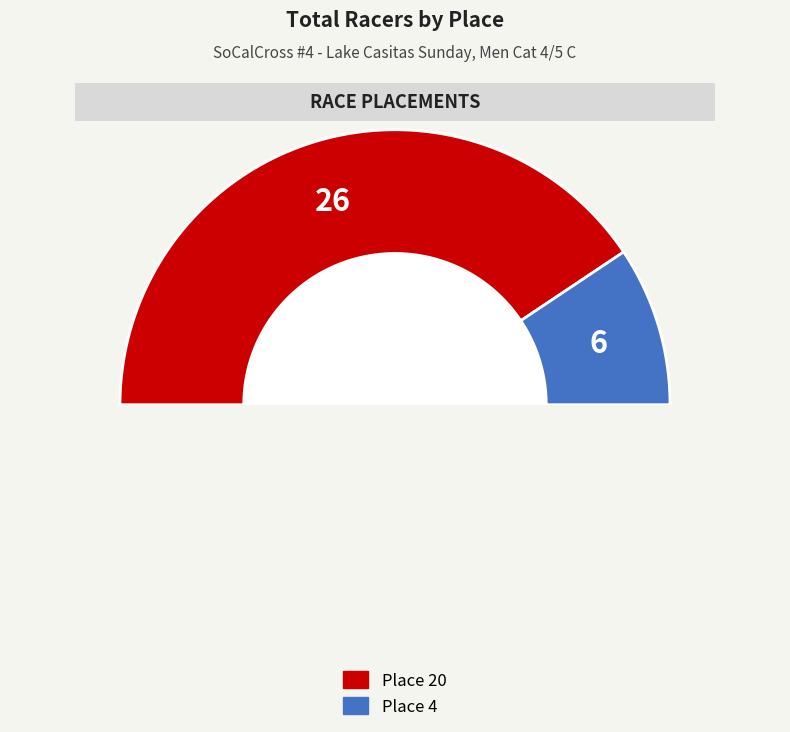

To the nearest percent, what is the difference between the Place 20 and Place 4 slice percentages?

62%